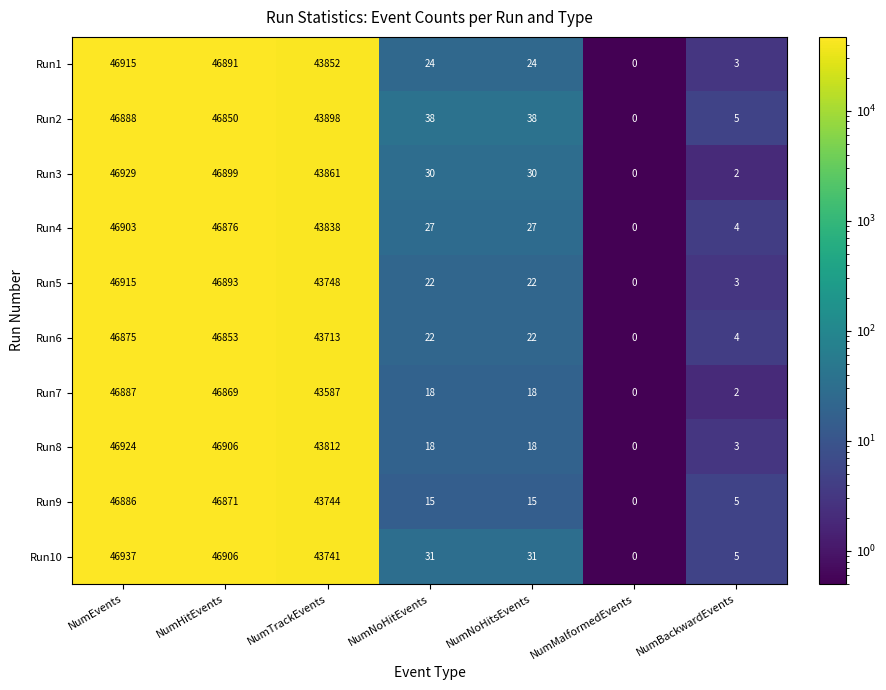

Which category has the lowest value in the Run9 series?

NumMalformedEvents